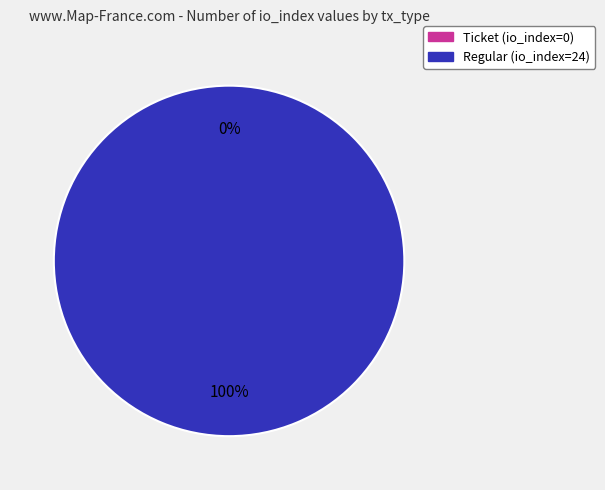

The Regular (io_index=24) slice represents 91% of the pie. True or false?

False